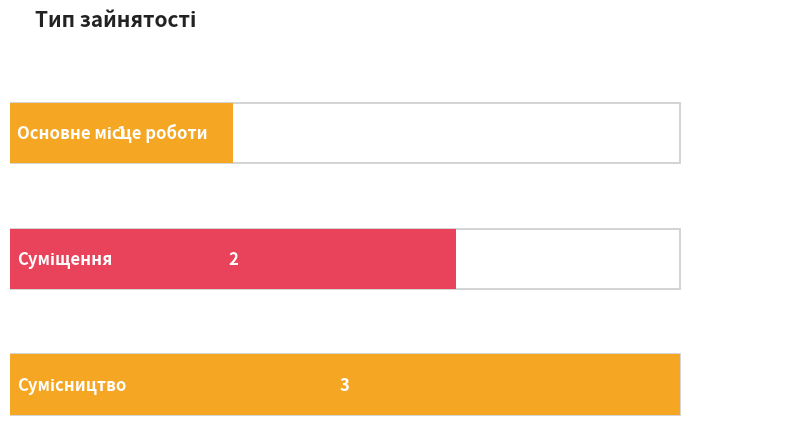

What is the difference between the maximum and second lowest values?

1